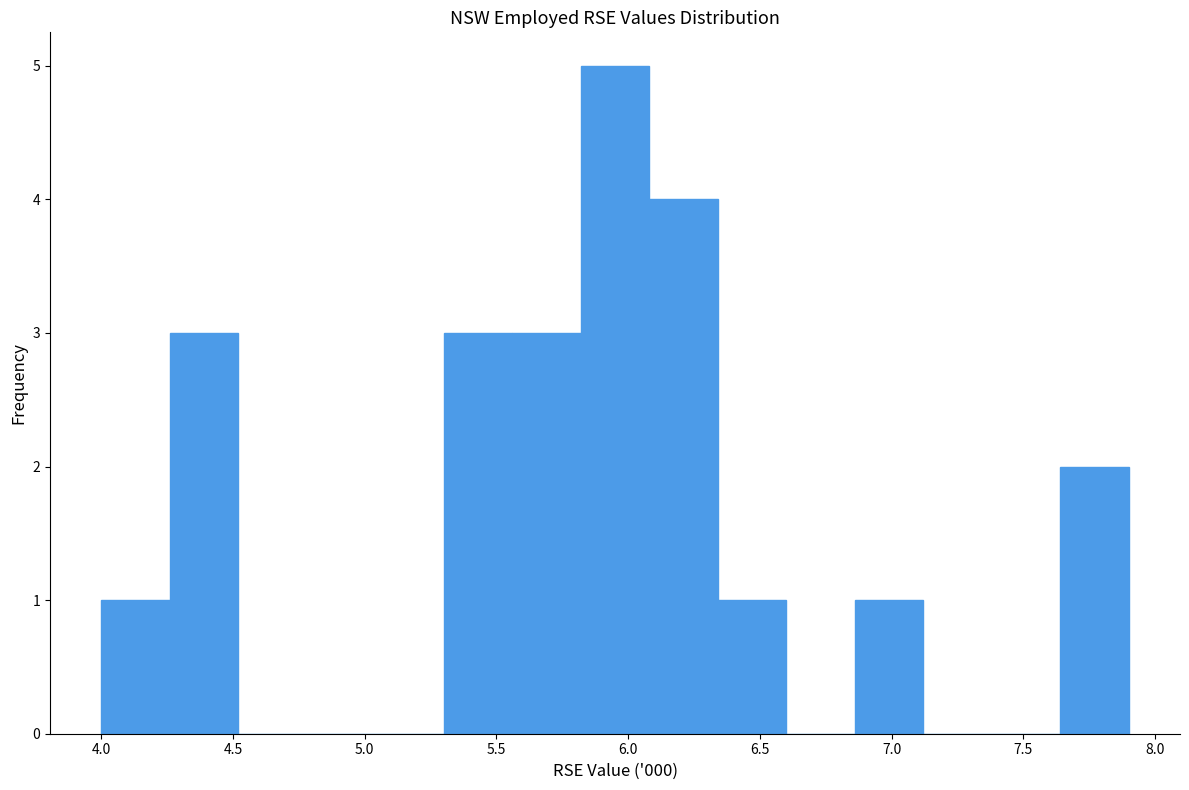

How tall is the bar that spans 6.08 to 6.34 on the x-axis? Neither the bar edges nor the heights are printed on the chart, so give them approximately, as read against the axes.

4